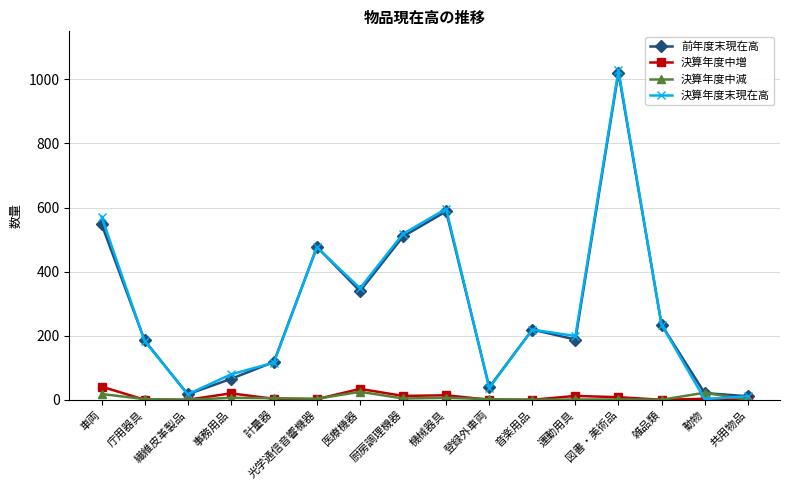

True or false: 前年度末現在高 has a value of 39 at 登録外車両.

True